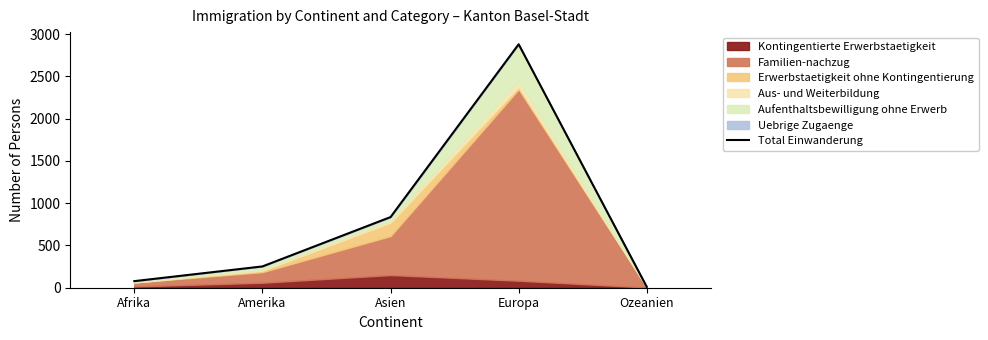

Is it true that the value at Amerika is 252?

True